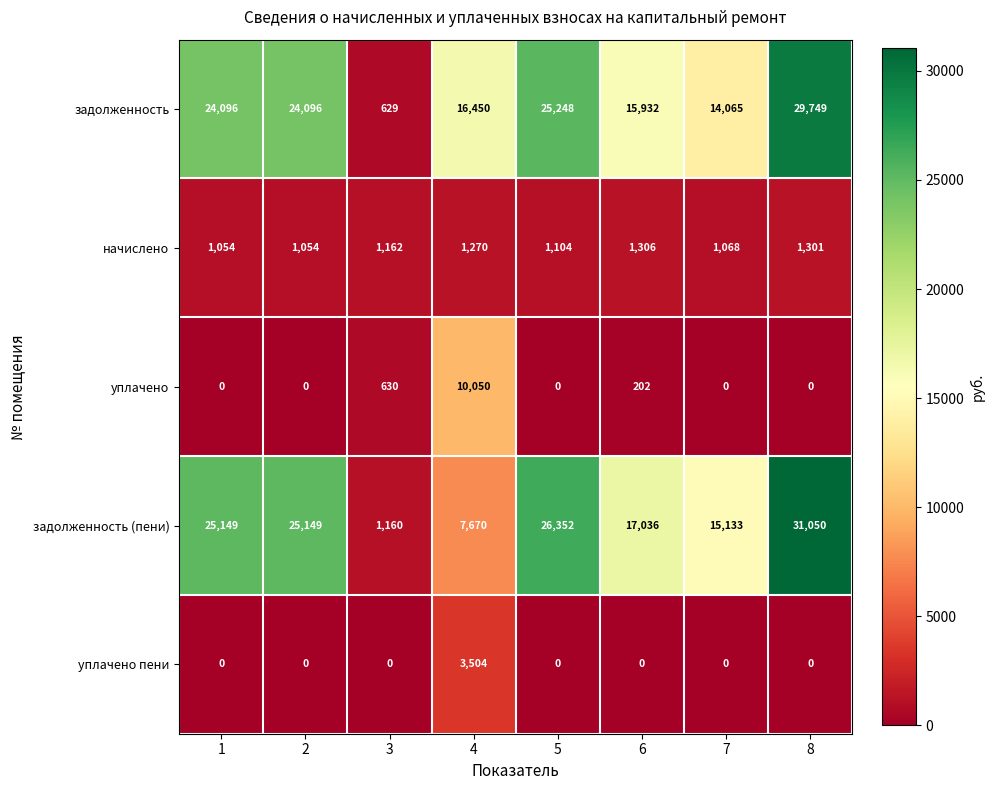

What is the difference between the highest and lowest values at 3?

1162